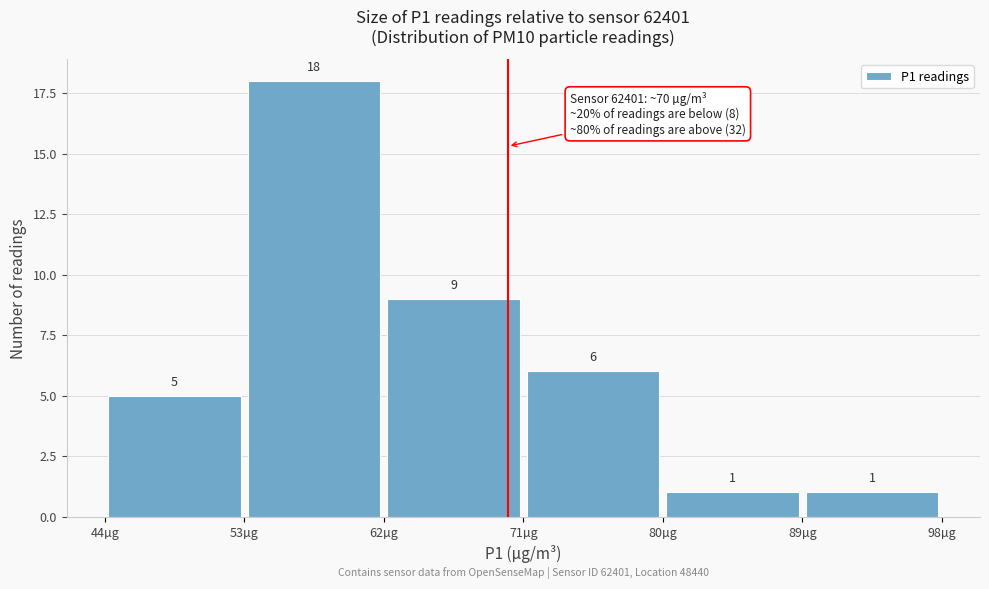

Reading left to right, list every bar in this chart as the range it spans on the x-axis followed by its height.

44 to 53: 5
53 to 62: 18
62 to 71: 9
71 to 80: 6
80 to 89: 1
89 to 98: 1